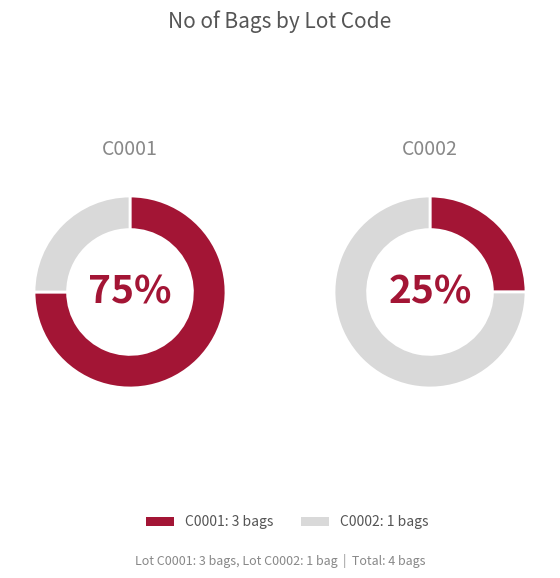

Does C0001 represent more than half of the total?

Yes